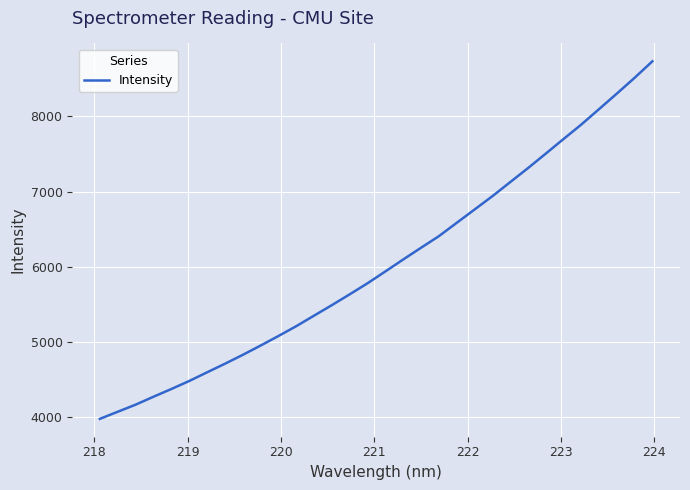

How many values exceed 5937?

16